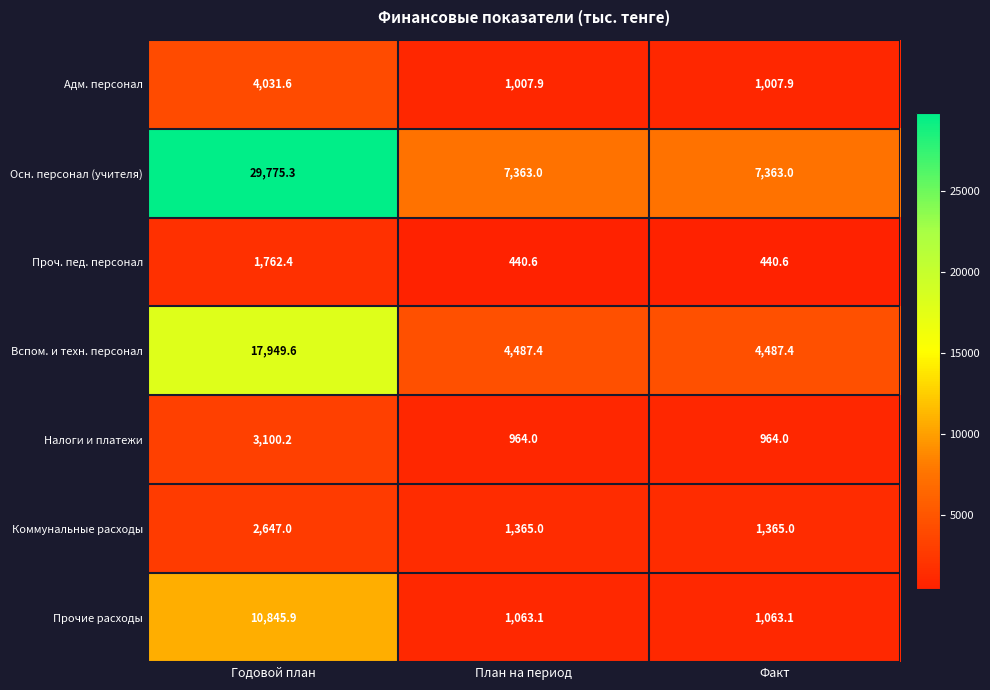

What is the spread (max minus min) of values at Годовой план?

28012.9